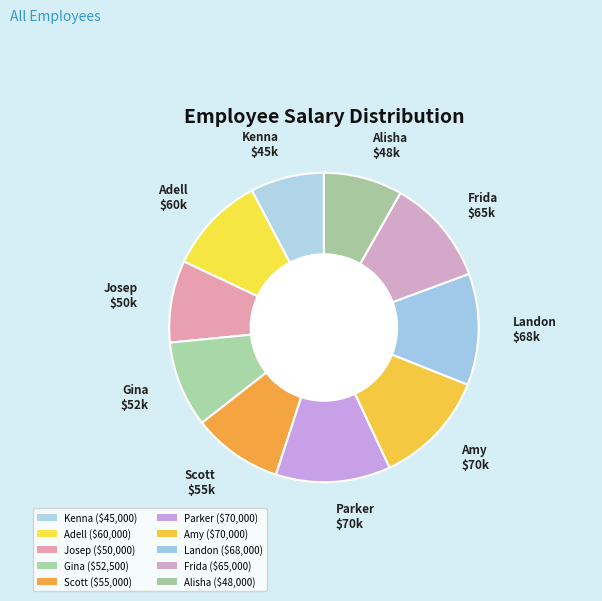

How many segments does this pie chart have?

10